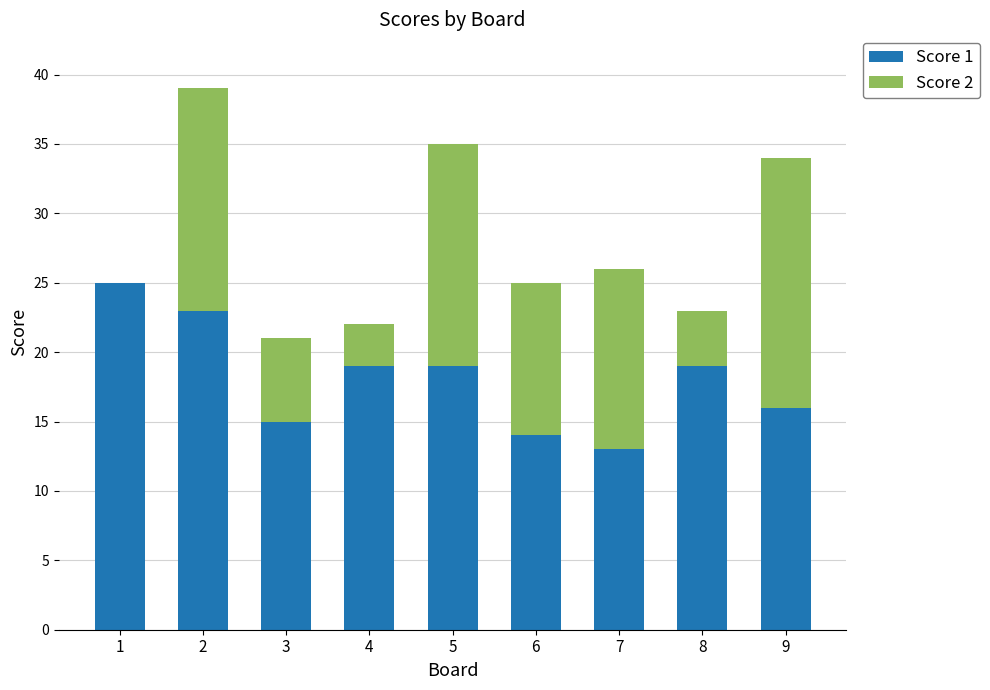

What is the sum of all Score 1 values?

163